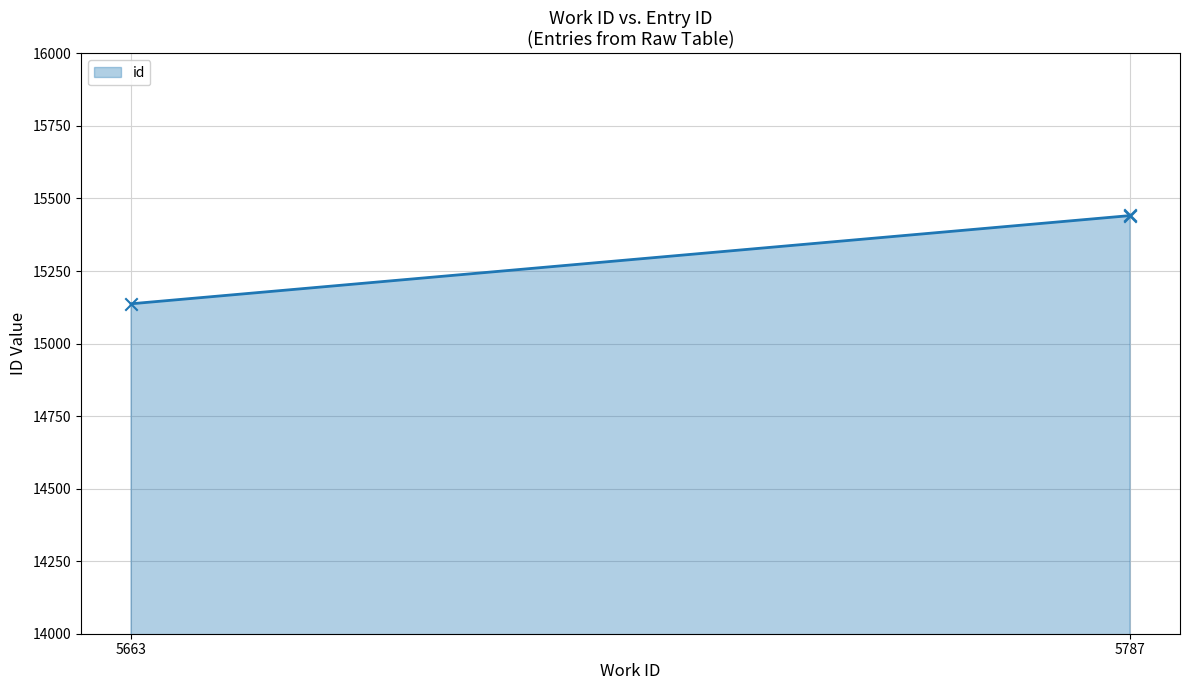

Between 5787 and 5663, which is larger?

5787